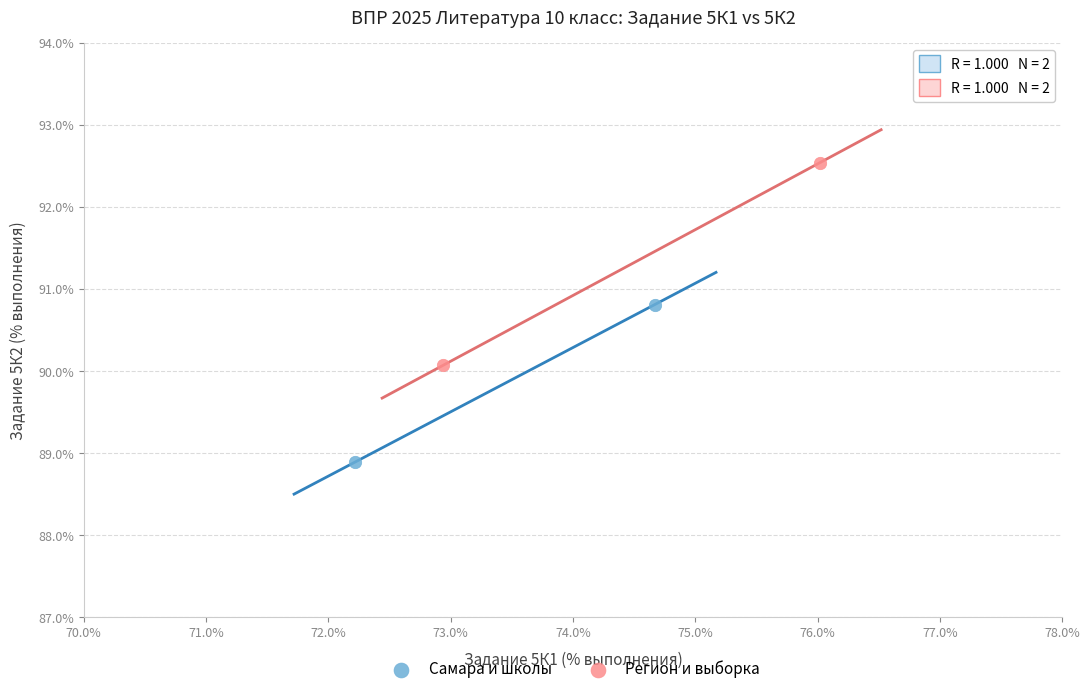

Which series reaches the maximum Y coordinate?

Регион и выборка